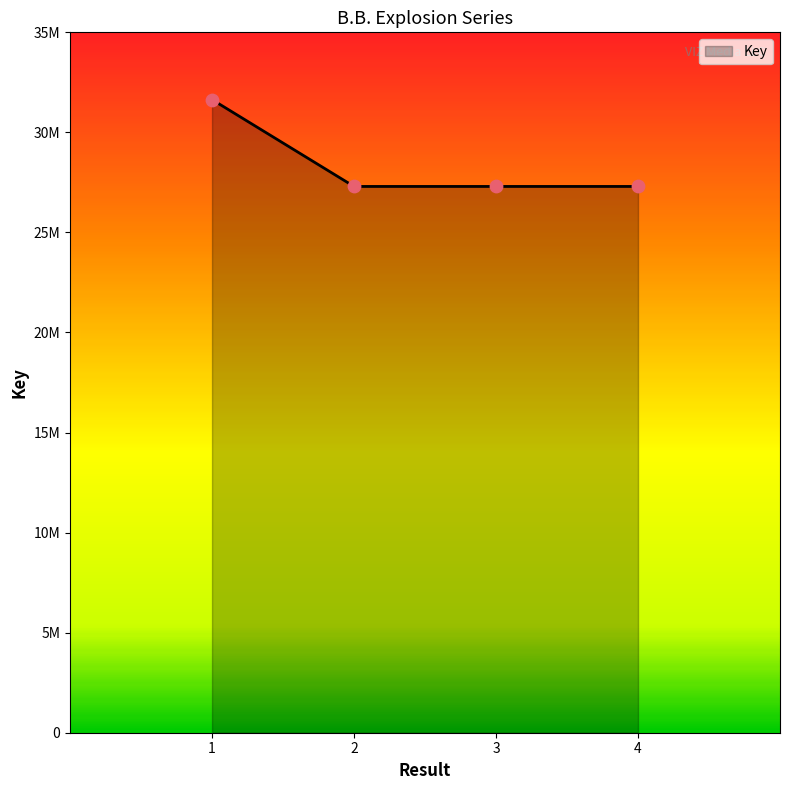

Between 1 and 4, which is larger?

1